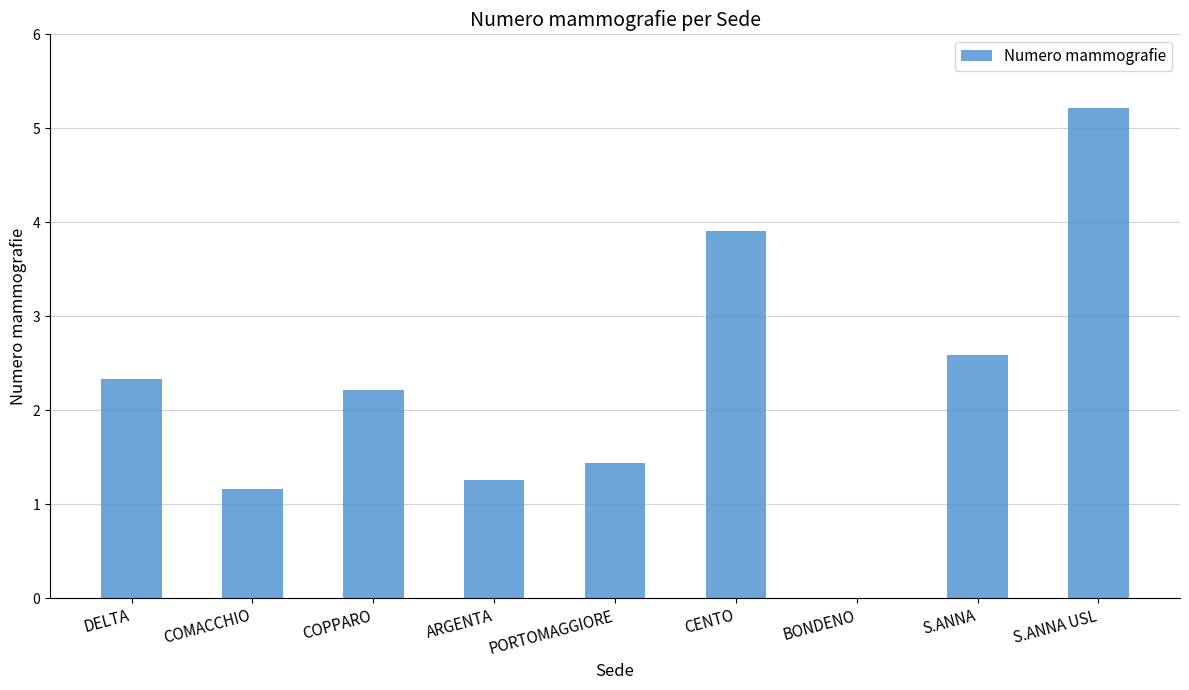

Which has a higher value, COPPARO or S.ANNA?

S.ANNA